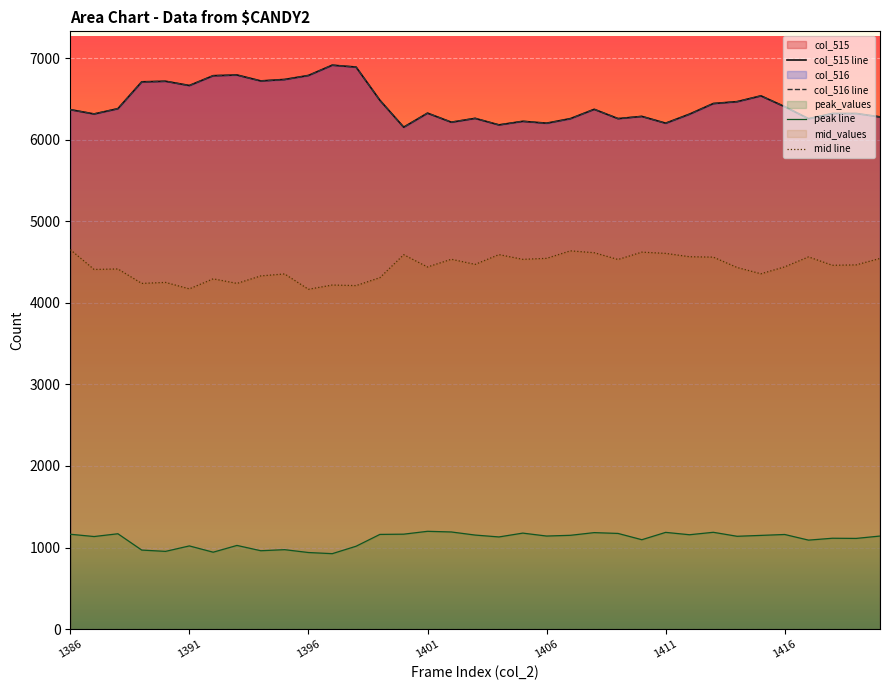

At how many categories does at least one series exceed 6841?

2